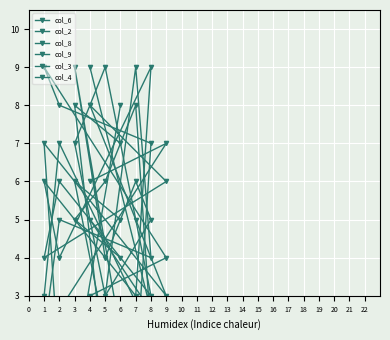

The col_9 series shows 4 at 4. True or false?

False